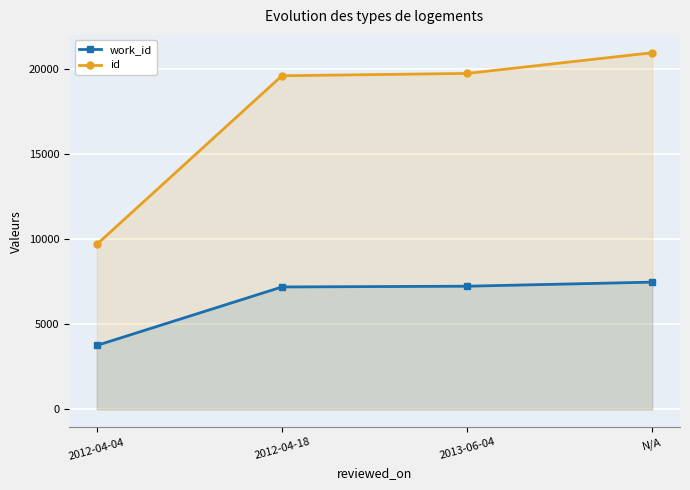

Which series has the widest spread of values?

id